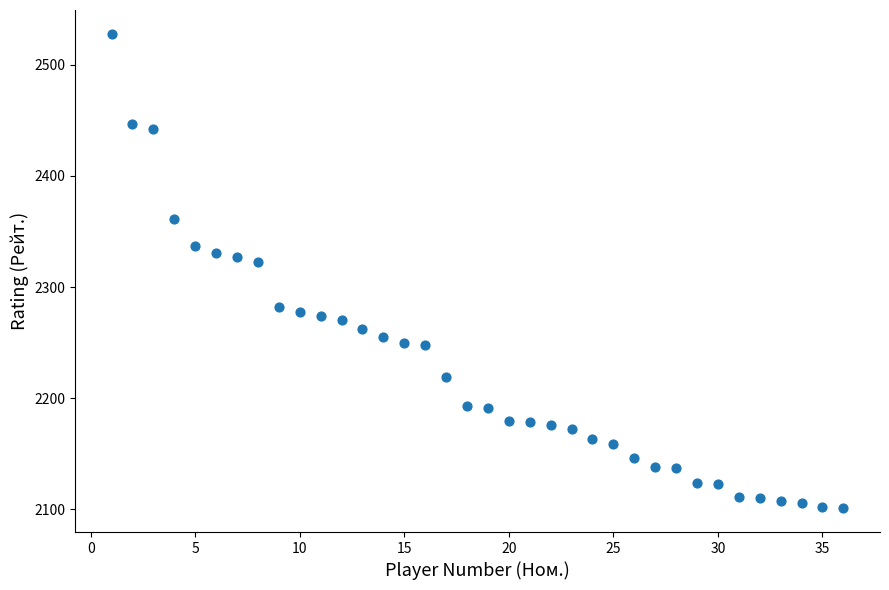

What is the range of Y values (max minus min)?

427